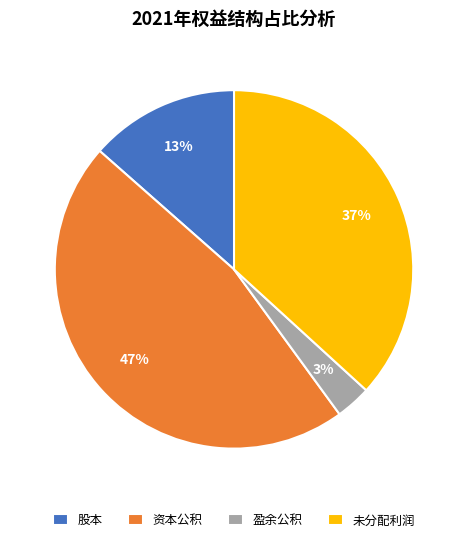

Approximately how many times larger is the value at 股本 compared to 资本公积?

0.3